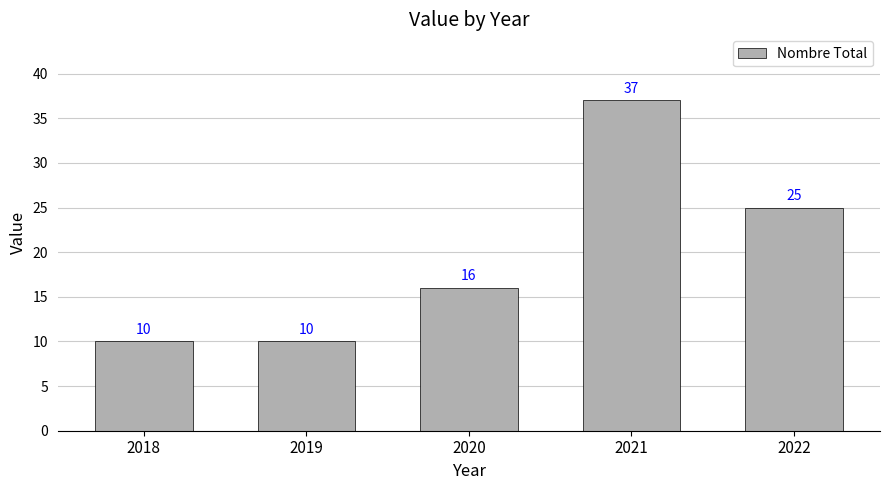

The chart shows a value of 14 at 2022. True or false?

False